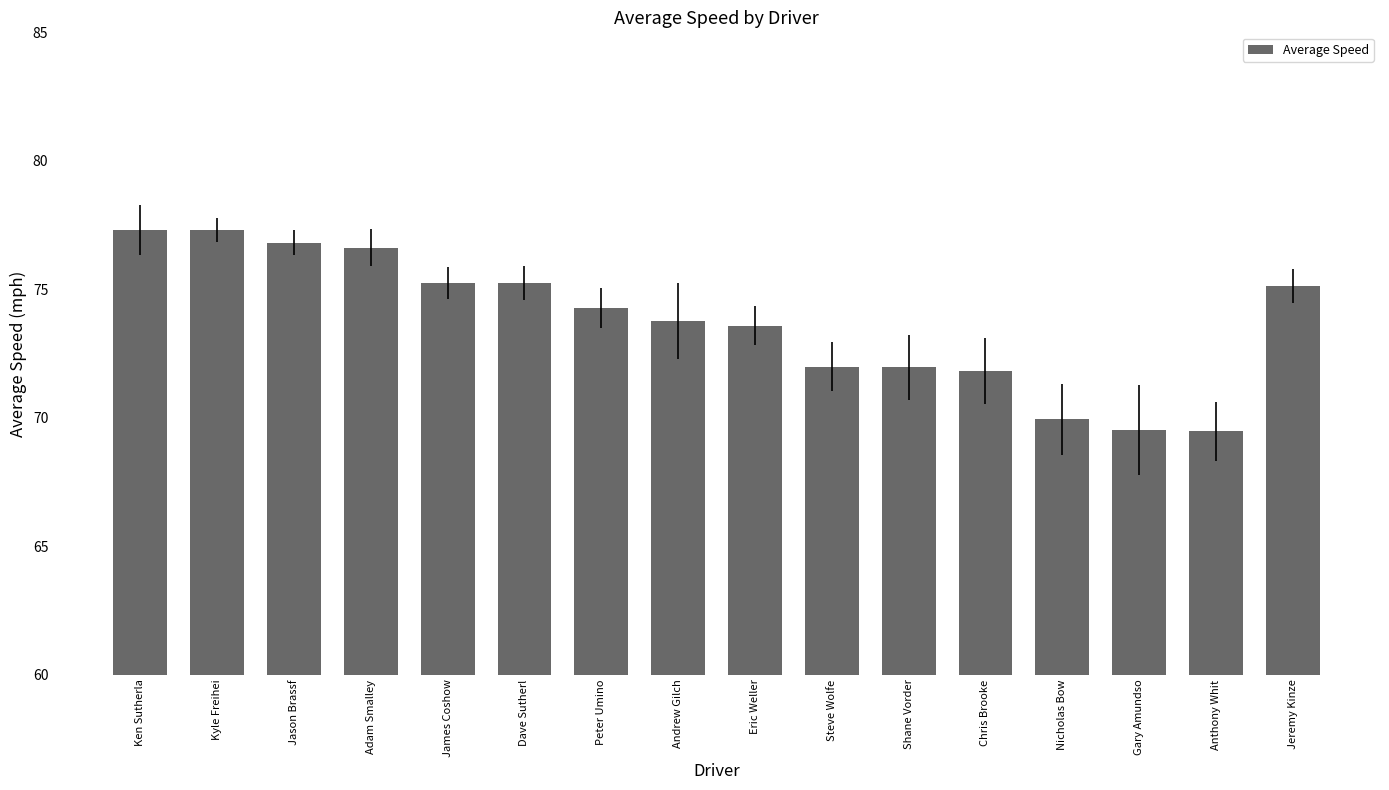

What is the value of the 5th bar from the left?

75.3